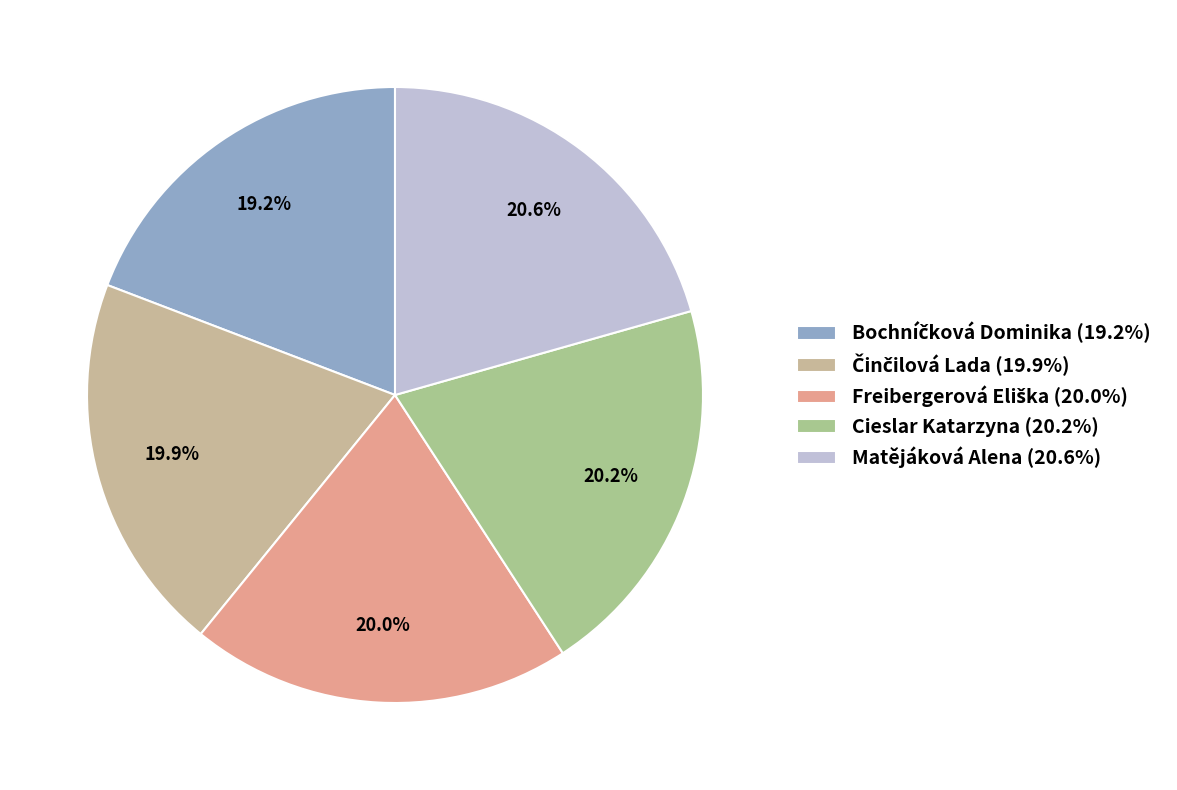

What is the total percentage of Matějáková Alena and Bochníčková Dominika?

39.8%